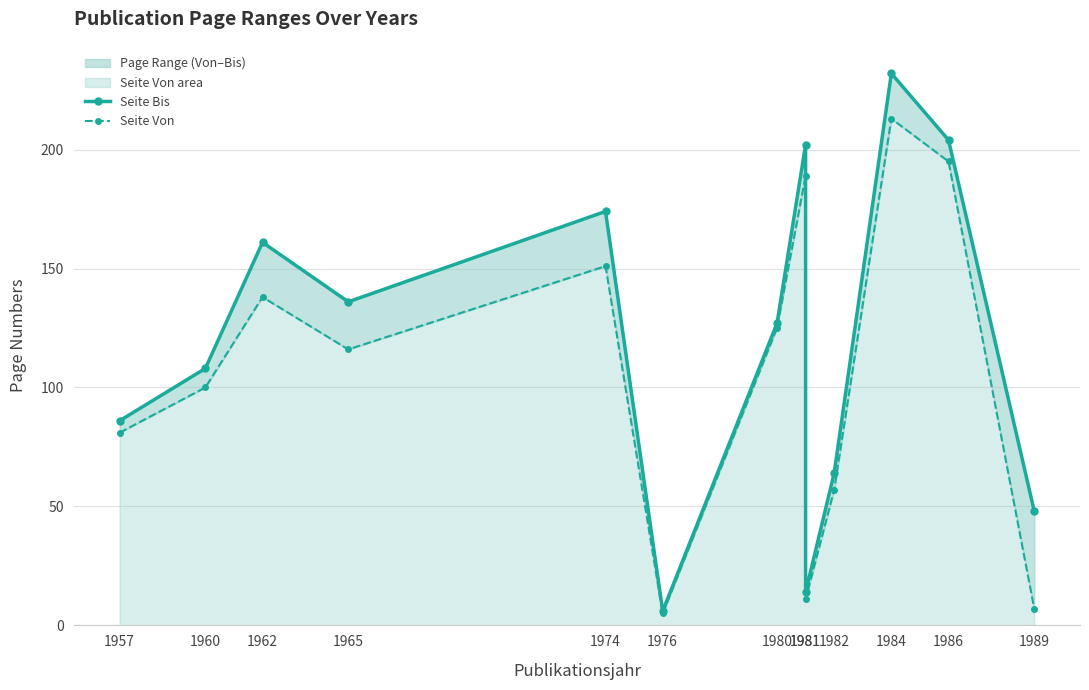

Which category has the highest value across all series?

1984